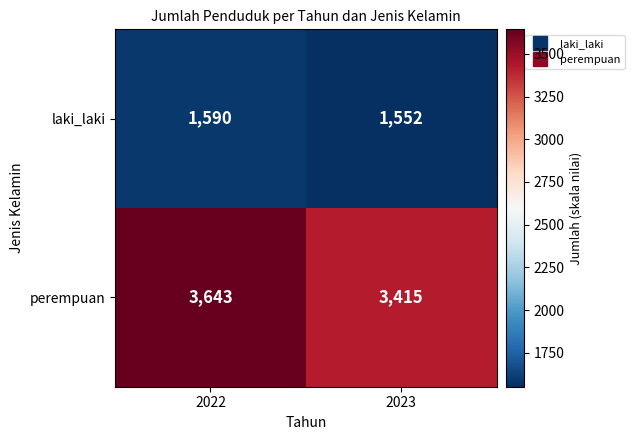

Reading left to right, list all the values displayed in this chart.

laki_laki: 2022=1590	2023=1552
perempuan: 2022=3643	2023=3415